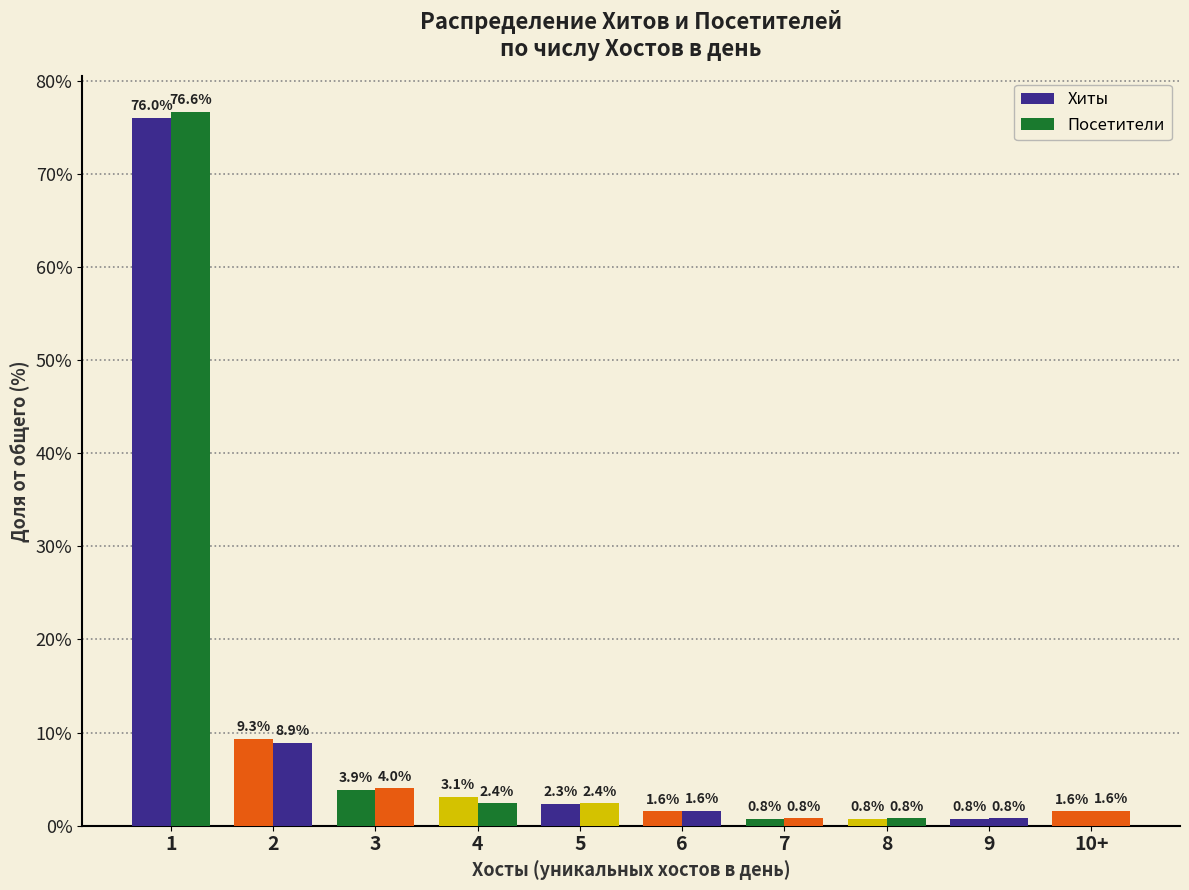

What is the sum of the Хиты values at 5 and 3?

6.2